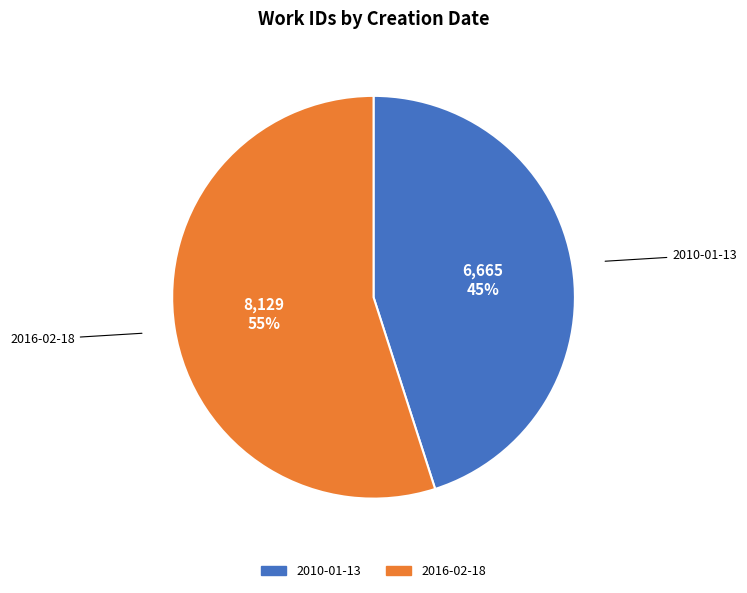

To the nearest percent, what is the average slice percentage?

50%